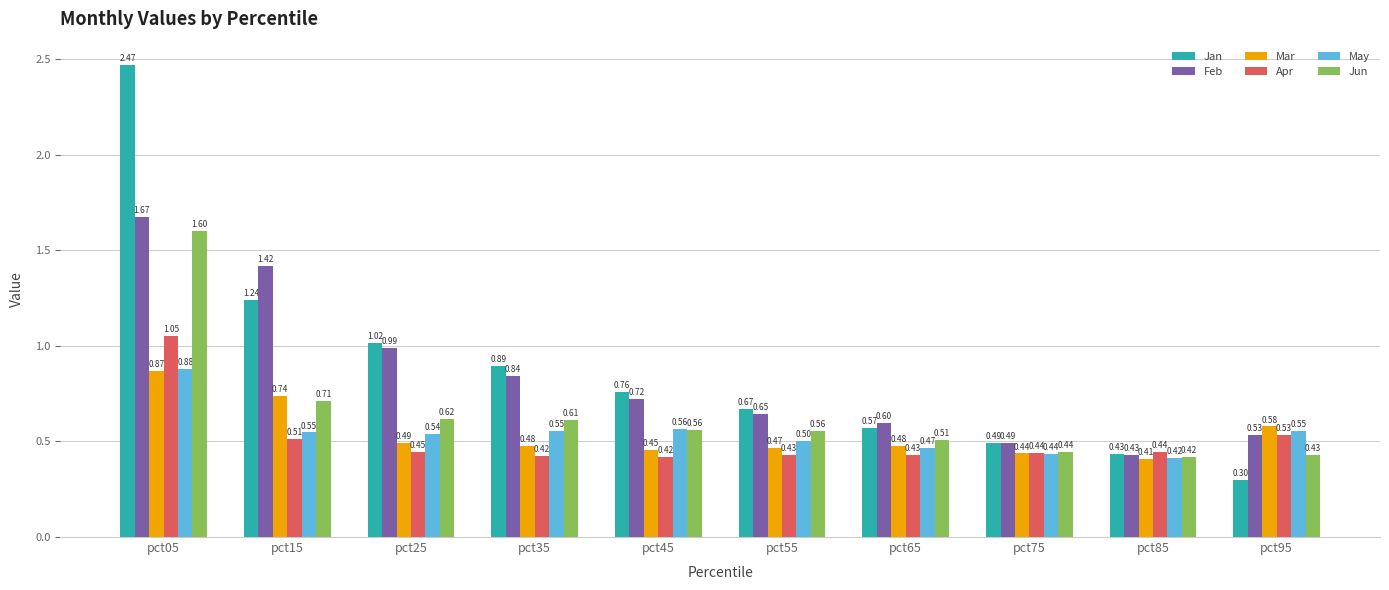

Which series has the largest total across all categories?

Jan